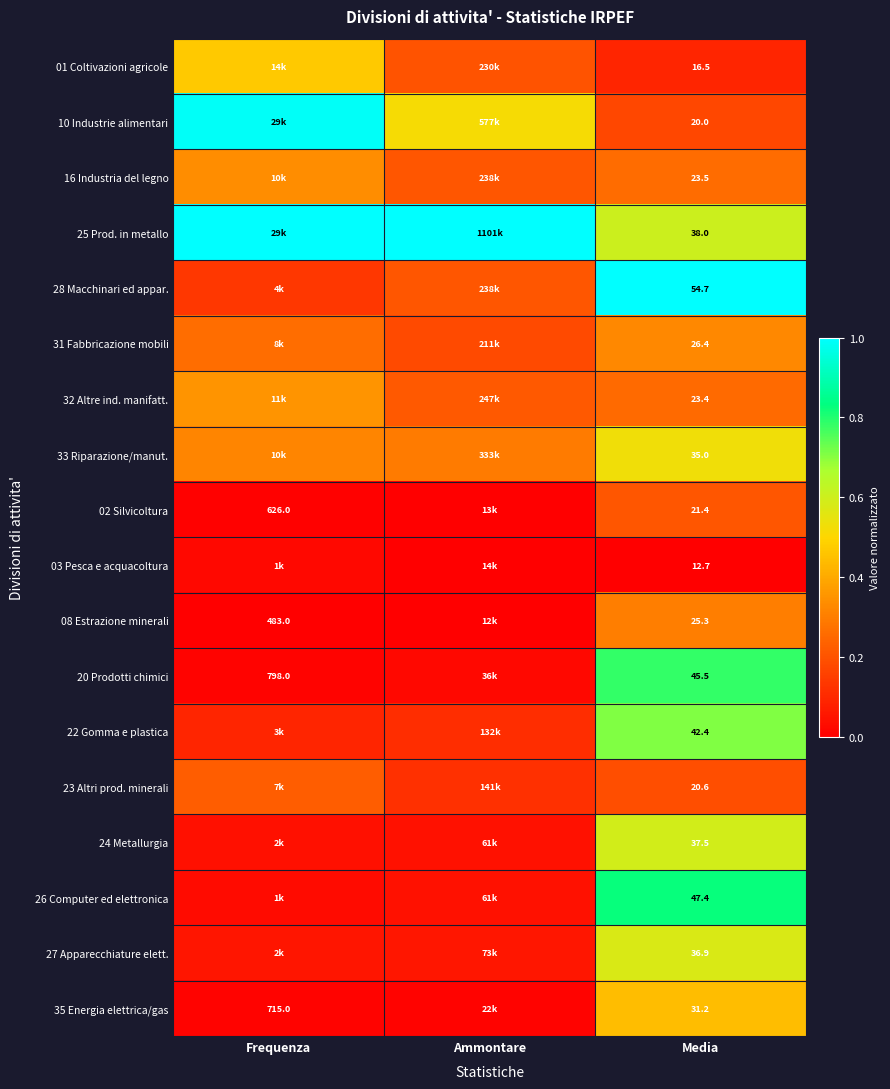

Is the value of 35 Energia elettrica/gas at Media greater than the value of 20 Prodotti chimici at Media?

No